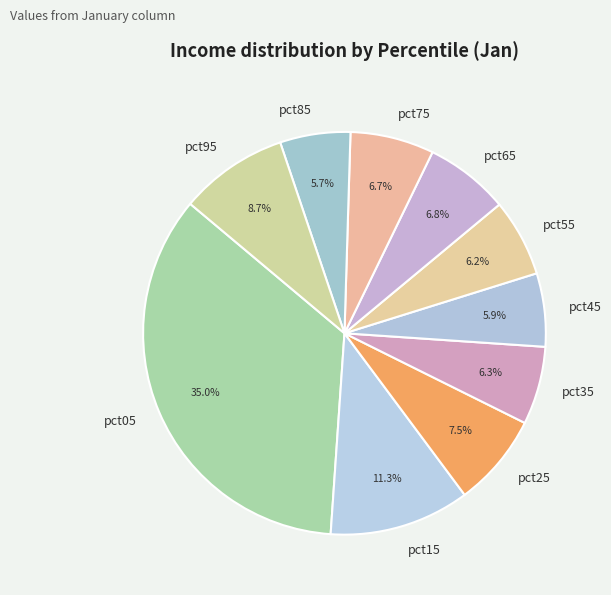

Which category has the biggest portion of the pie?

pct05